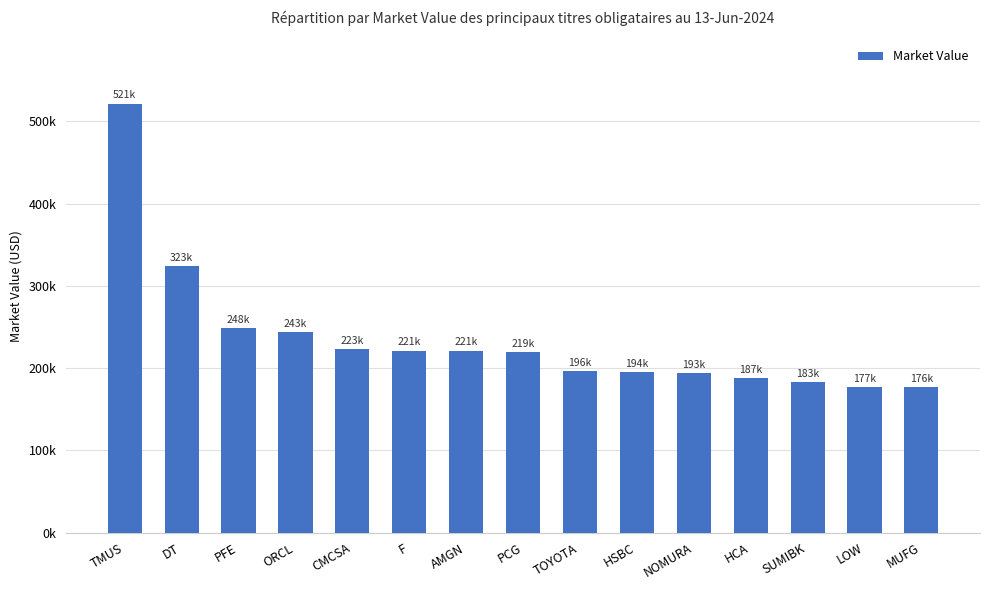

What is the average value?

235510.6